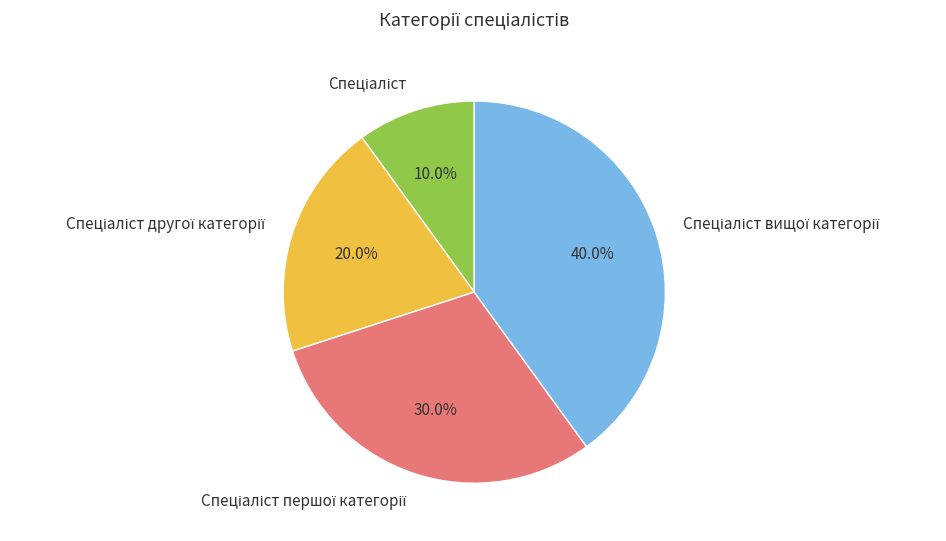

To the nearest percent, what is the difference between the largest and smallest slice percentages?

30%